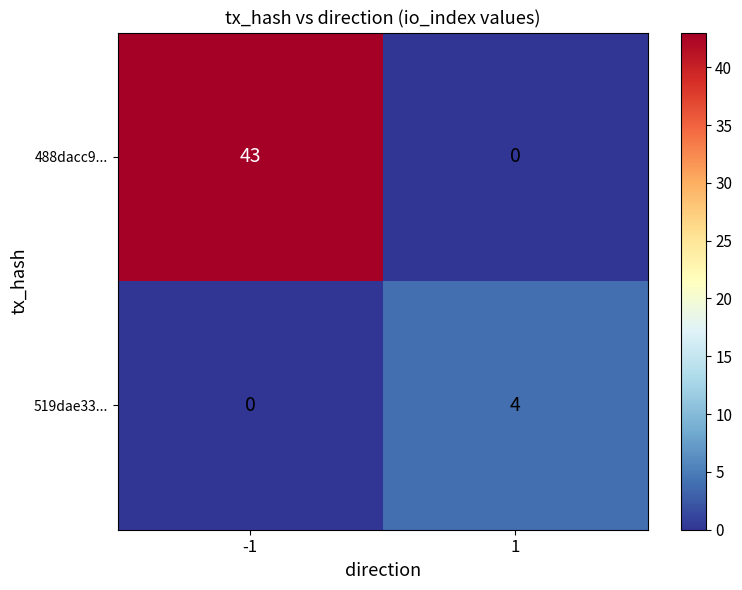

What is the total value across all series at 1?

4